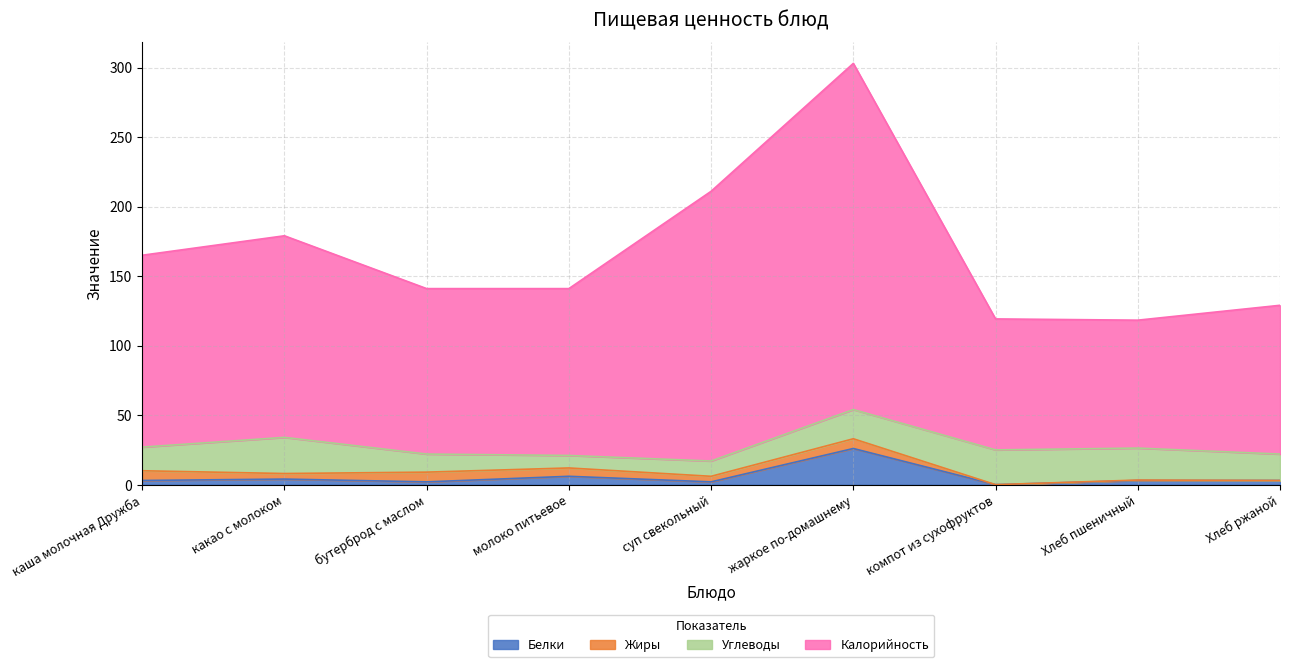

At which category does Белки reach its first local peak?

какао с молоком